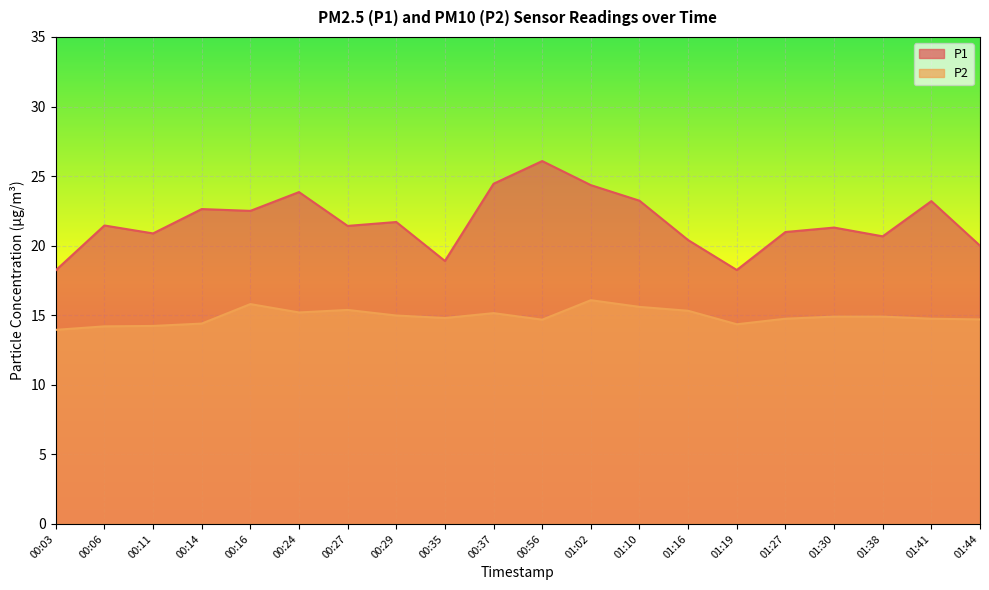

List the series in order of their peak value, lowest first.

P2, P1